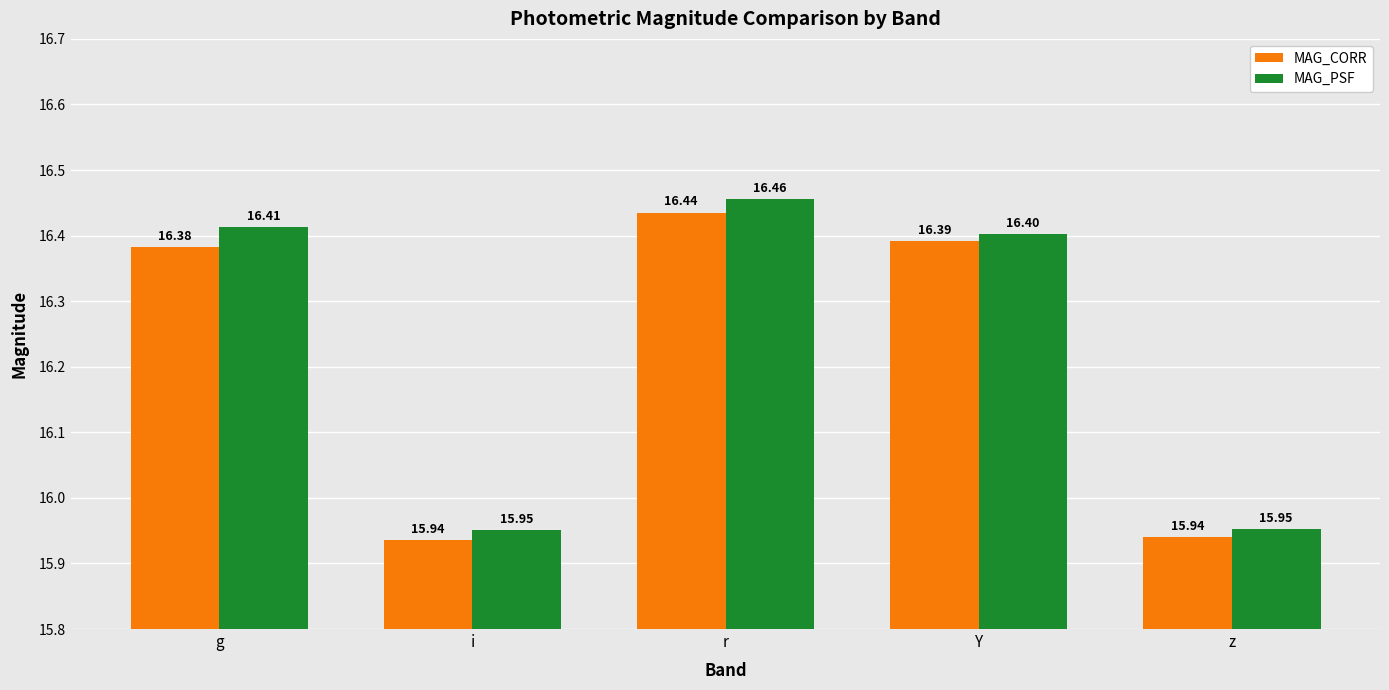

Rank the series by their maximum value, from lowest to highest.

MAG_CORR, MAG_PSF